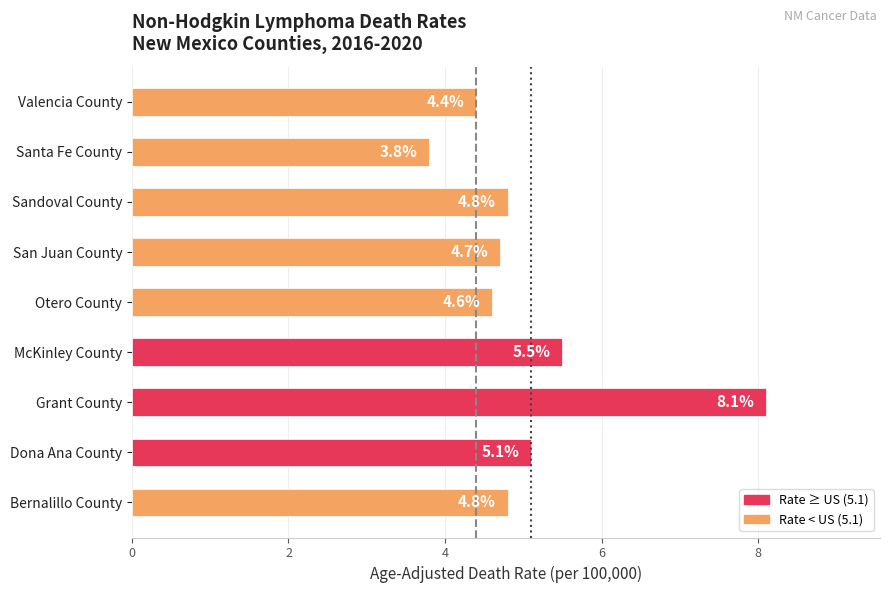

True or false: the data shows 2.3 at Valencia County.

False